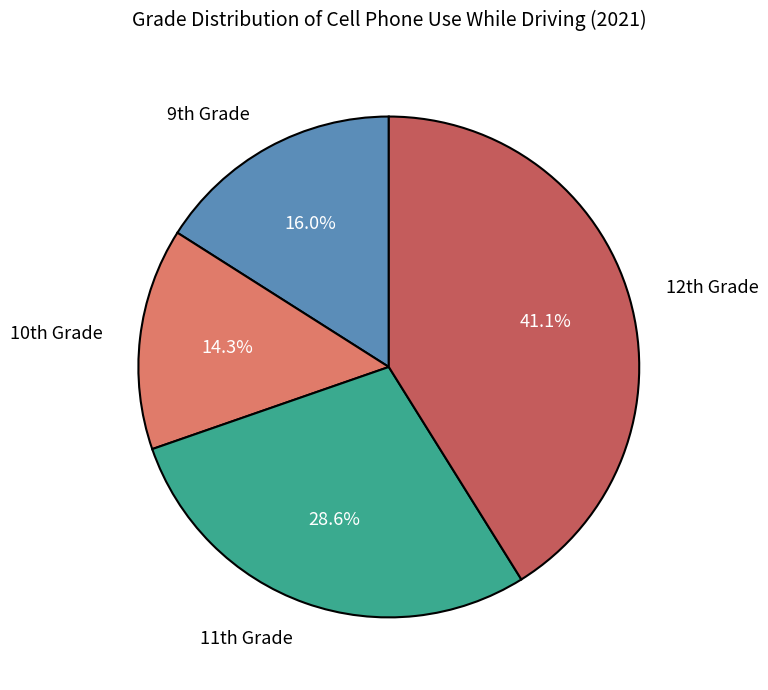

How many slices are in this pie chart?

4